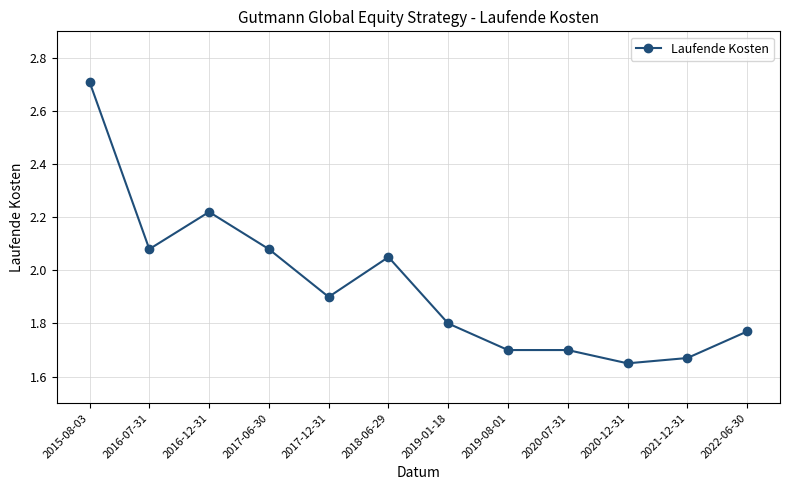

The chart shows a value of 1.7 at 2019-08-01. True or false?

True